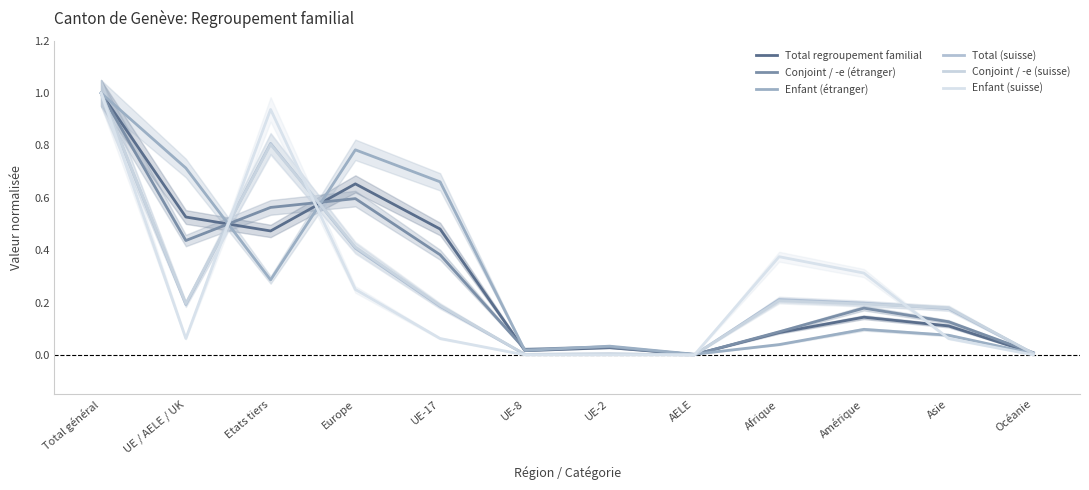

Between UE-17 and UE-8, which series saw the biggest shift?

Enfant (étranger)